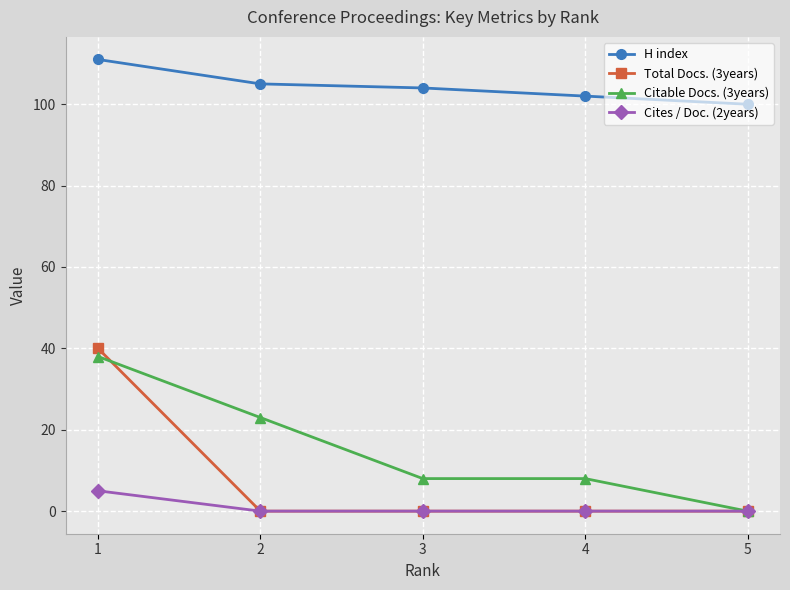

How many lines are shown in the chart?

4